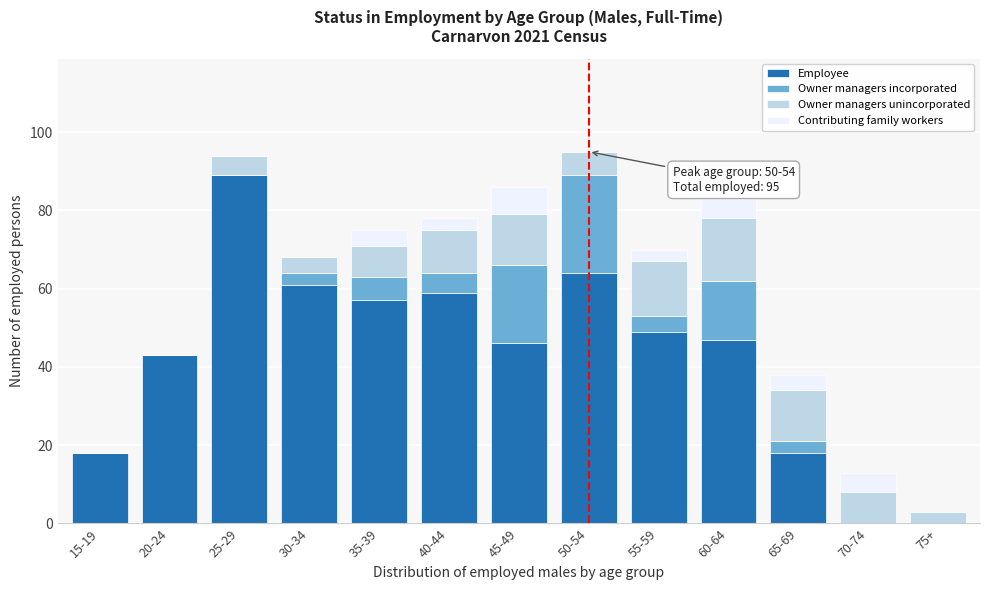

Which category has the highest value in the Employee series?

25-29